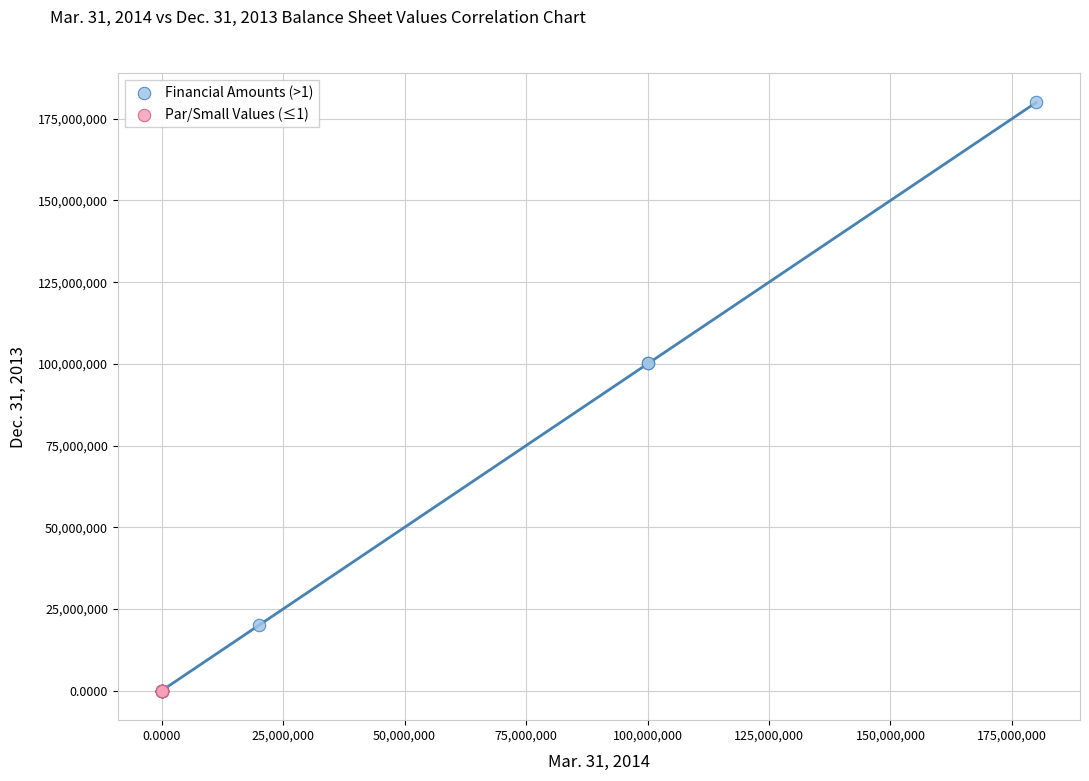

Which series has the largest Y range (max minus min)?

Financial Amounts (>1)